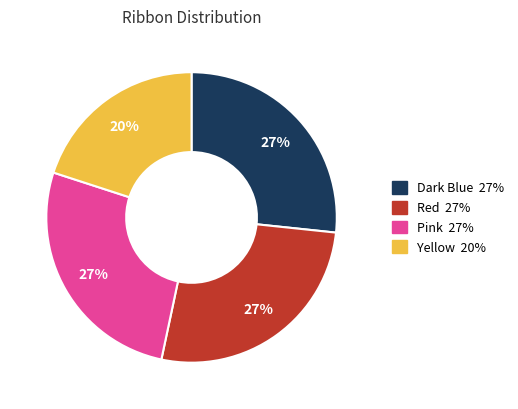

Does any single category account for the majority?

No